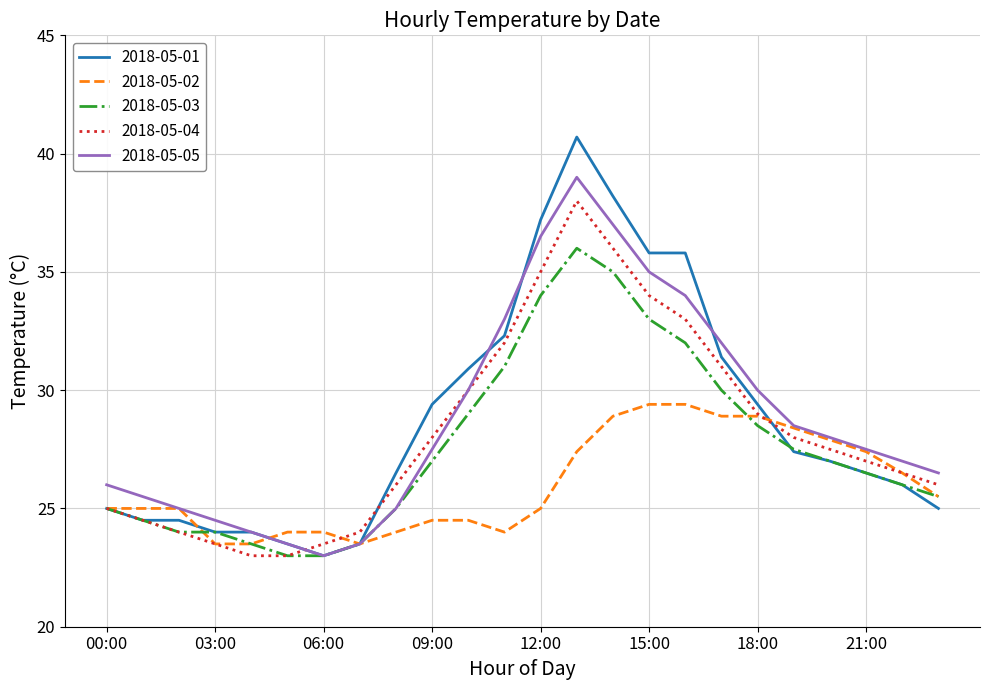

List the series in order of their peak value, lowest first.

2018-05-02, 2018-05-03, 2018-05-04, 2018-05-05, 2018-05-01